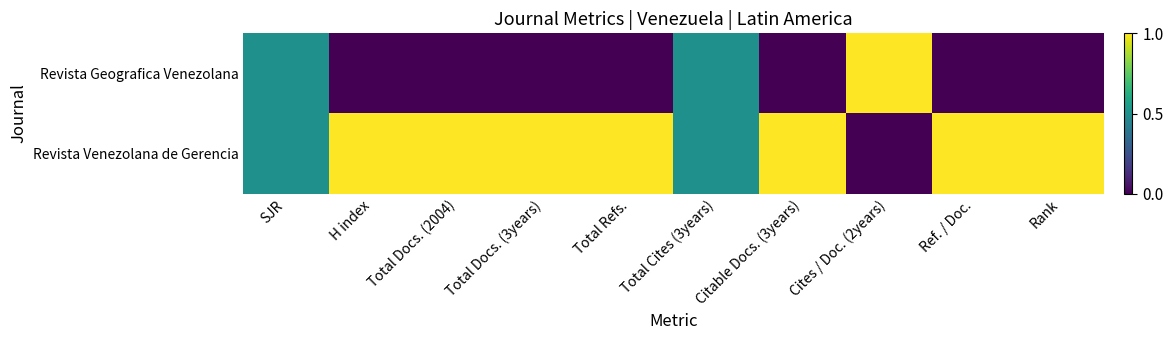

Reading left to right, extract all data points from this chart.

Revista Geografica Venezolana: SJR=0.5	H index=0.0	Total Docs. (2004)=0.0	Total Docs. (3years)=0.0	Total Refs.=0.0	Total Cites (3years)=0.5	Citable Docs. (3years)=0.0	Cites / Doc. (2years)=1.0	Ref. / Doc.=0.0	Rank=0.0
Revista Venezolana de Gerencia: SJR=0.5	H index=1.0	Total Docs. (2004)=1.0	Total Docs. (3years)=1.0	Total Refs.=1.0	Total Cites (3years)=0.5	Citable Docs. (3years)=1.0	Cites / Doc. (2years)=0.0	Ref. / Doc.=1.0	Rank=1.0